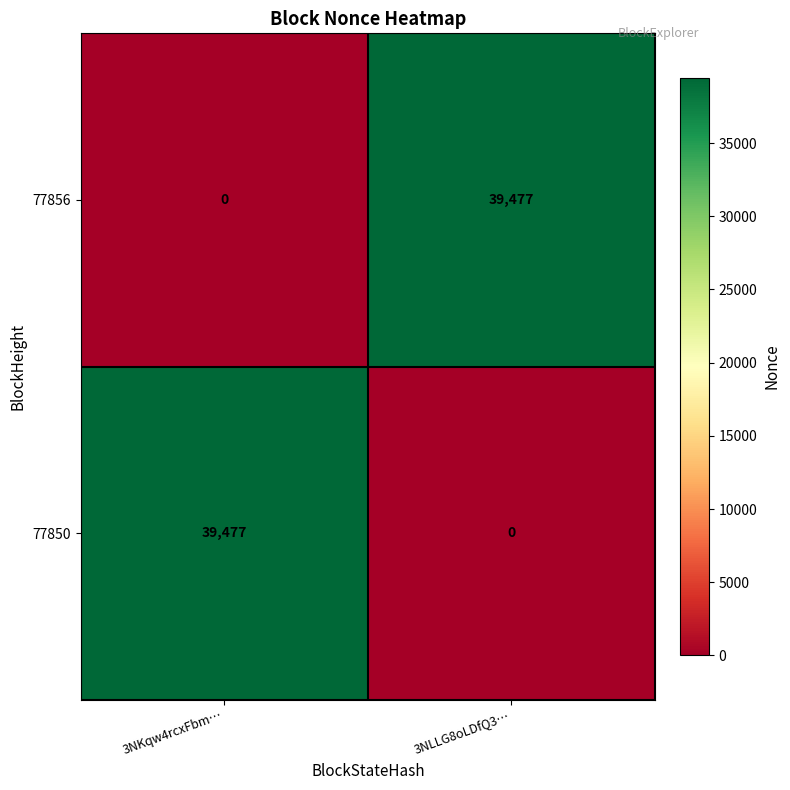

Reading left to right, list all the values displayed in this chart.

77856: 3NKqw4rcxFbm…=0	3NLLG8oLDfQ3…=39477
77850: 3NKqw4rcxFbm…=39477	3NLLG8oLDfQ3…=0